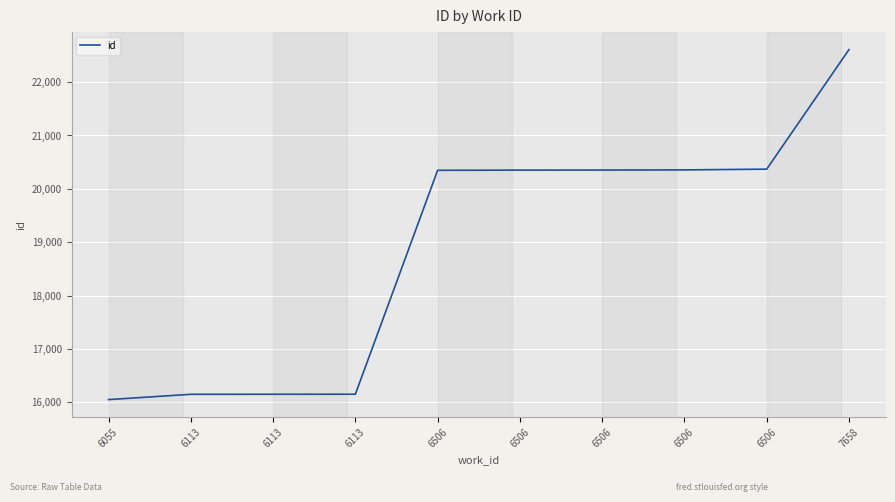

List the labels in order of value, largest first.

7658, 6506, 6506, 6506, 6506, 6506, 6113, 6113, 6113, 6055